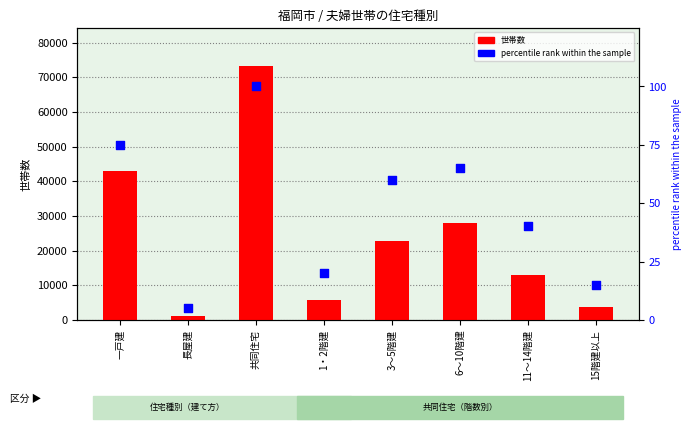

Which series reaches the maximum Y coordinate?

世帯数